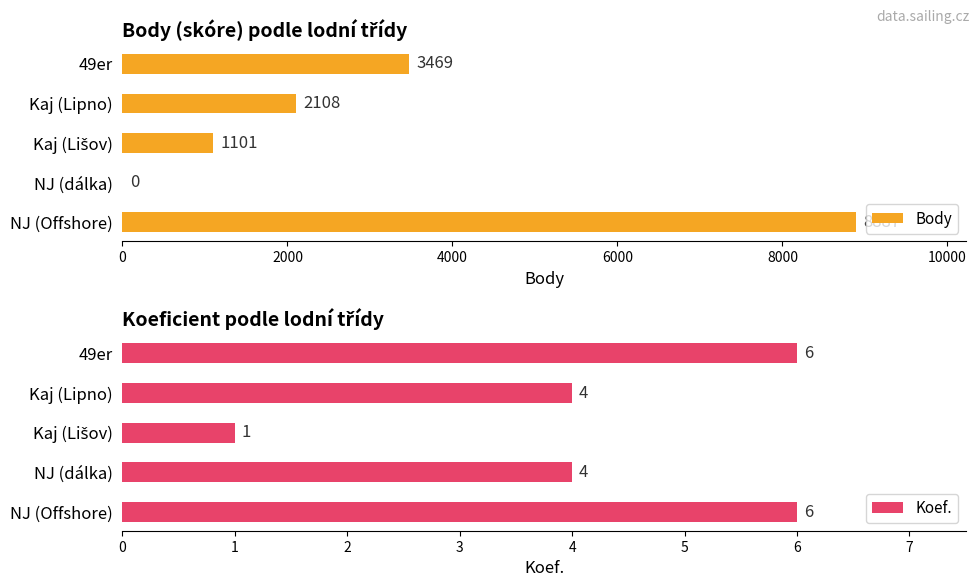

True or false: Body has a value of 642 at Kaj (Lipno).

False